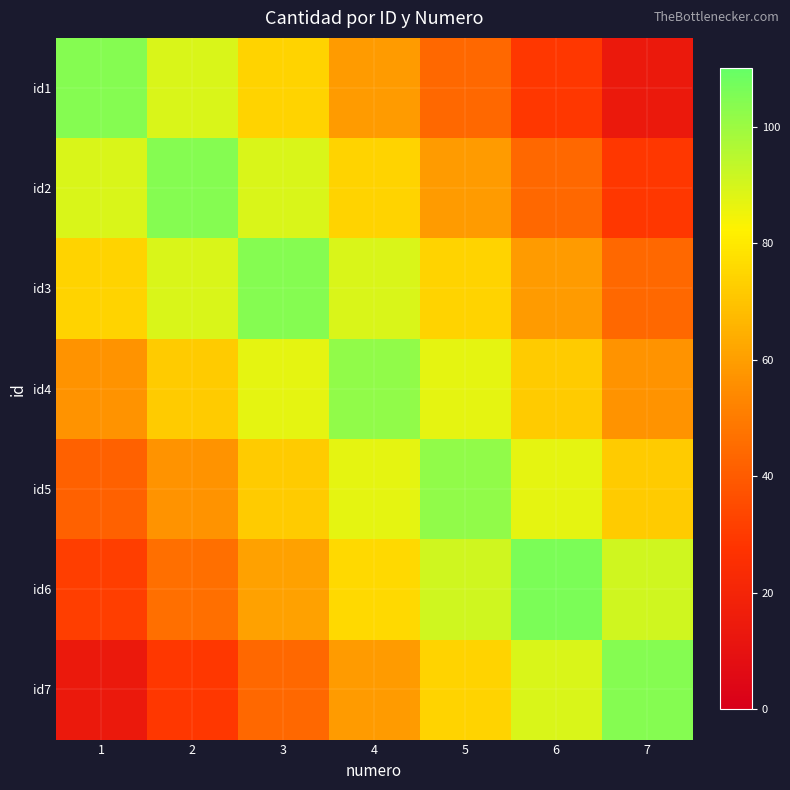

The value of id4 at 1 is 57. True or false?

True